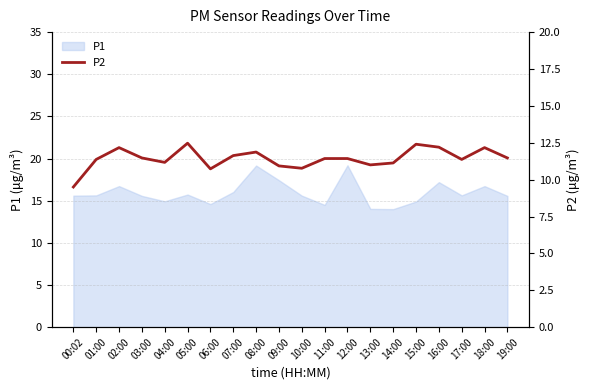

The P1 series shows 6.4 at 02:00. True or false?

False